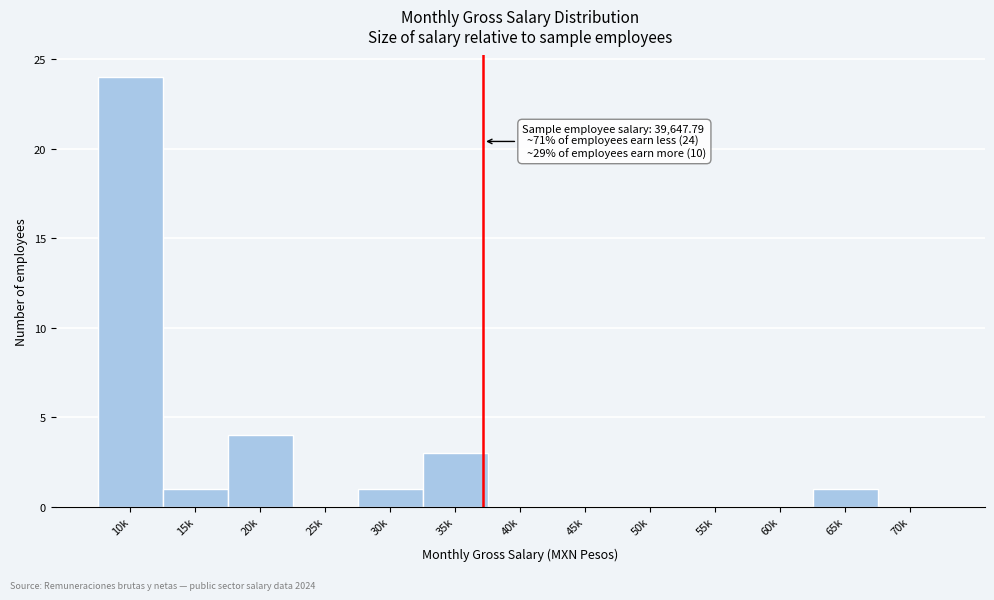

Reading left to right, extract all data points from this chart.

10k=24	15k=1	20k=4	25k=0	30k=1	35k=3	40k=0	45k=0	50k=0	55k=0	60k=0	65k=1	70k=0